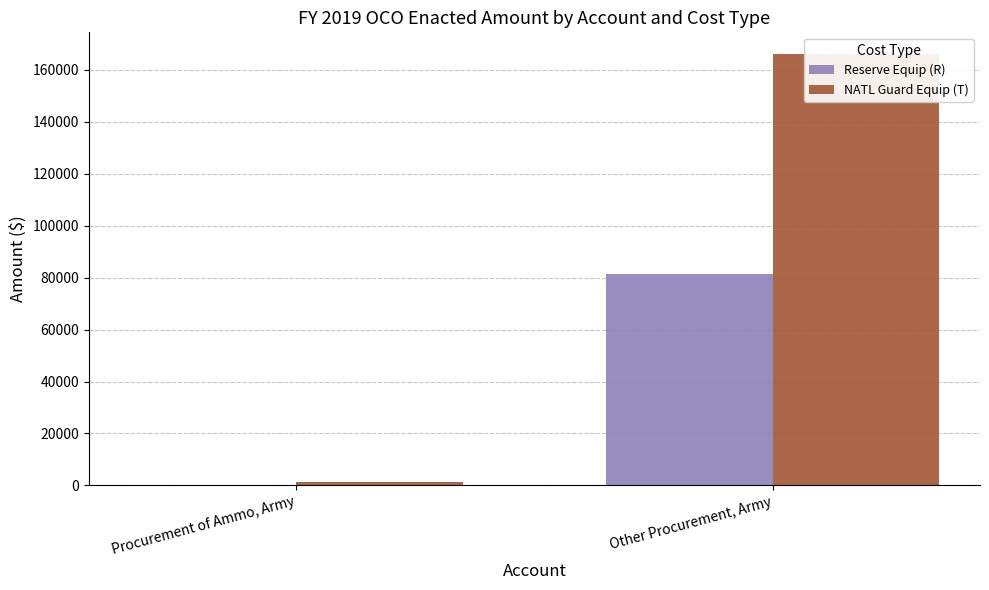

At which label does NATL Guard Equip (T) reach its minimum?

Procurement of Ammo, Army